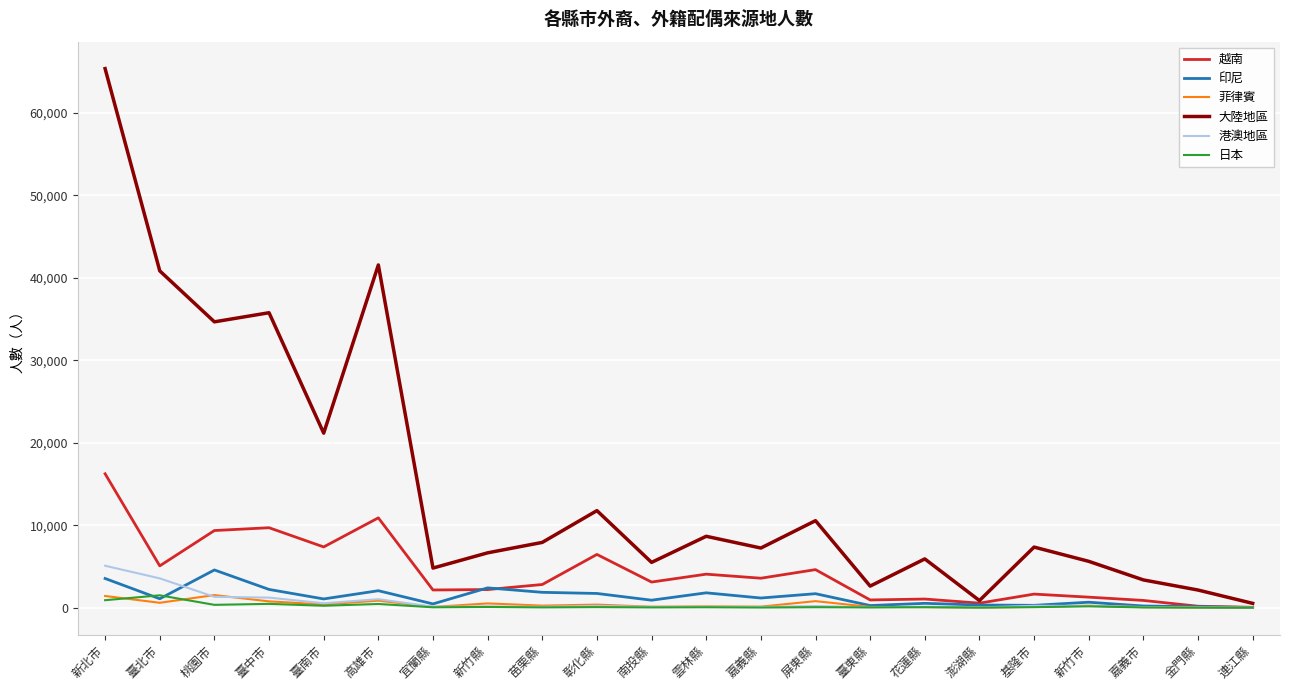

What is the highest value of the 越南 series?

16232